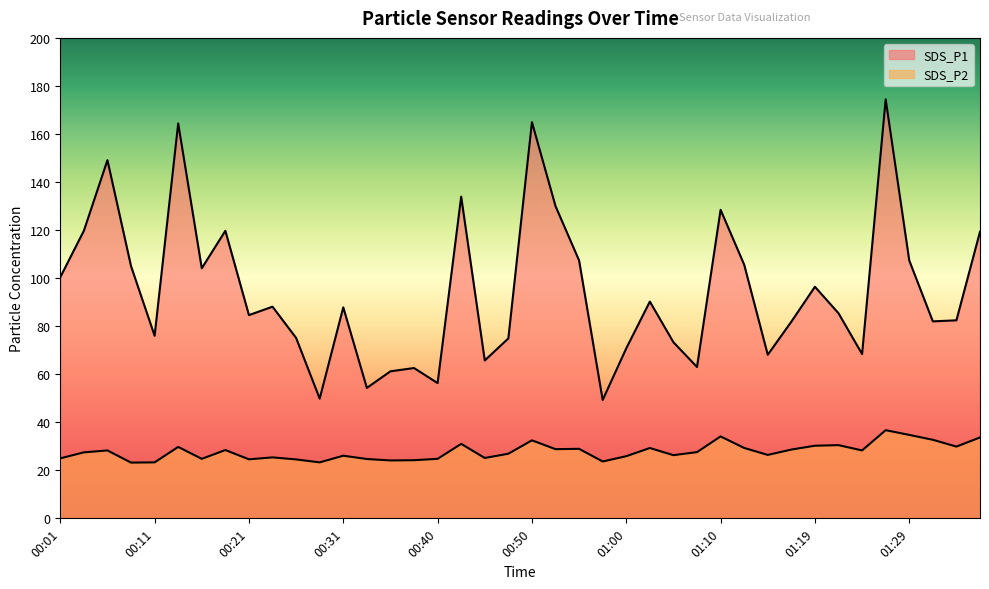

How many interior local valleys does the SDS_P1 series have?

12